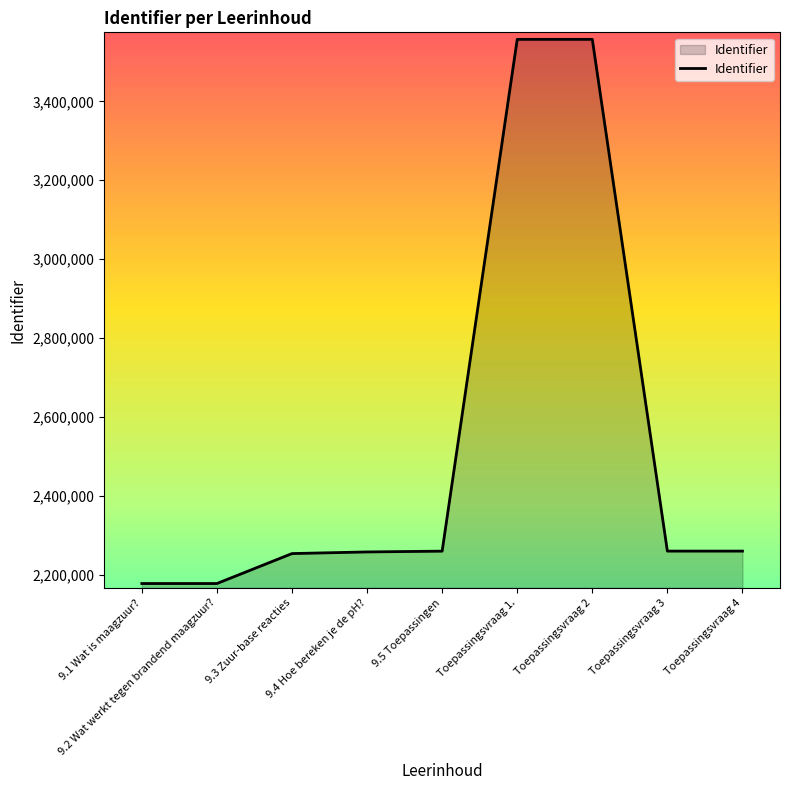

What is the smallest value displayed?

2177517